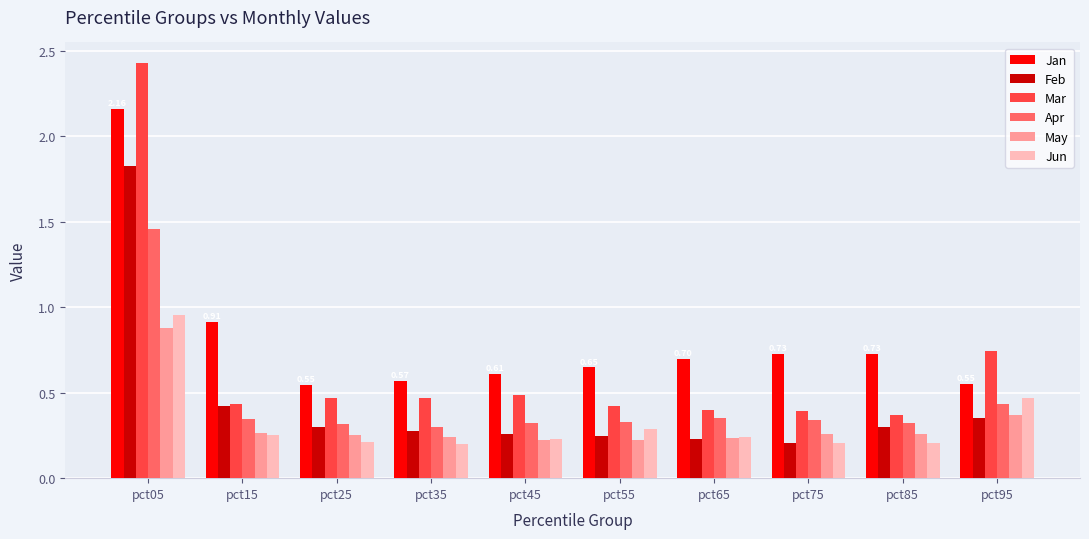

Is the value of May at pct05 greater than the value of Apr at pct75?

Yes